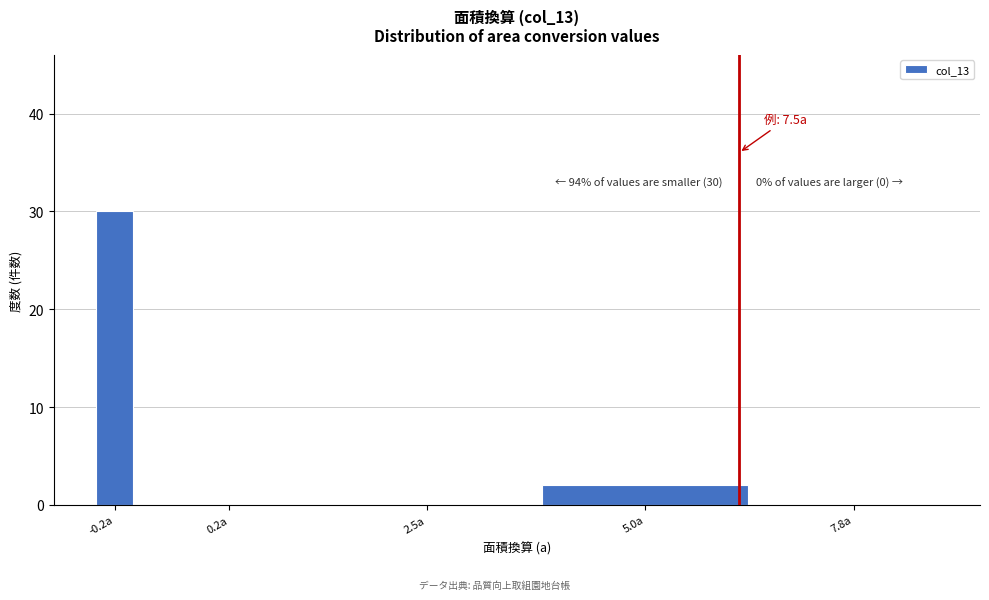

Reading left to right, extract all data points from this chart.

-0.2a=30	0.2a=0	2.5a=0	5.0a=2	7.8a=0